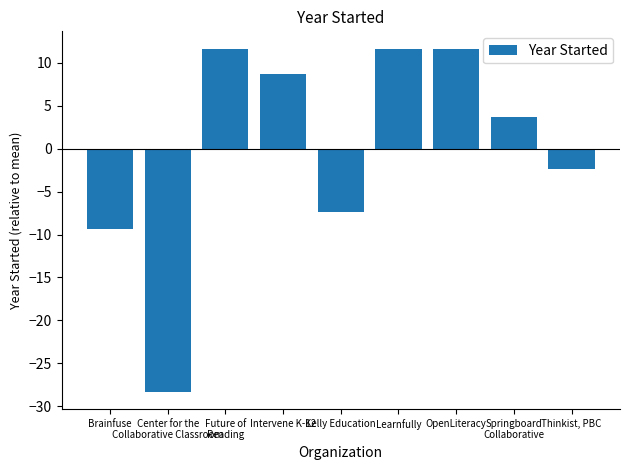

What is the minimum value shown in the chart?

-28.3